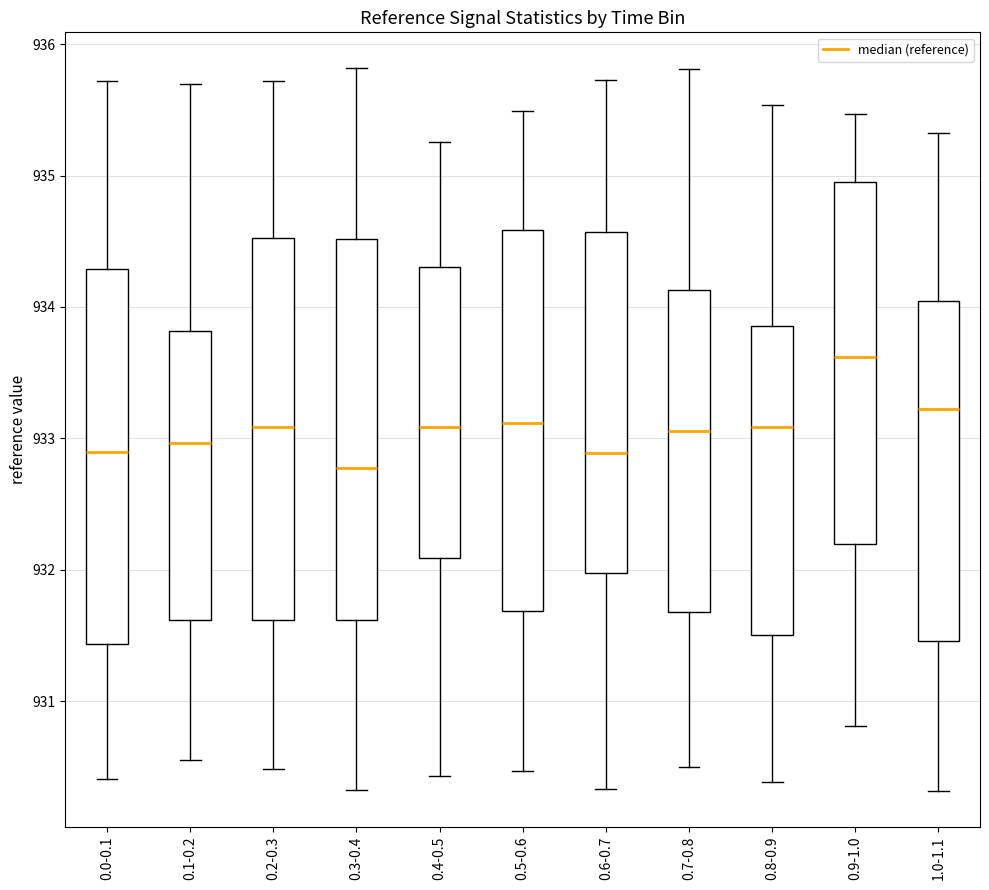

Reading left to right, transcribe this box plot: for each box, give where its median line is, the range the box spans, and where its two whiskers end, as read against the y-axis. The values are not printed on the chart, so give them approximately, as read against the axis.

0.0-0.1: median 932.9, box 931.4 to 934.3, whiskers 930.4 to 935.7
0.1-0.2: median 933.0, box 931.6 to 933.8, whiskers 930.5 to 935.7
0.2-0.3: median 933.1, box 931.6 to 934.5, whiskers 930.5 to 935.7
0.3-0.4: median 932.8, box 931.6 to 934.5, whiskers 930.3 to 935.8
0.4-0.5: median 933.1, box 932.1 to 934.3, whiskers 930.4 to 935.3
0.5-0.6: median 933.1, box 931.7 to 934.6, whiskers 930.5 to 935.5
0.6-0.7: median 932.9, box 932.0 to 934.6, whiskers 930.3 to 935.7
0.7-0.8: median 933.1, box 931.7 to 934.1, whiskers 930.5 to 935.8
0.8-0.9: median 933.1, box 931.5 to 933.9, whiskers 930.4 to 935.5
0.9-1.0: median 933.6, box 932.2 to 934.9, whiskers 930.8 to 935.5
1.0-1.1: median 933.2, box 931.5 to 934.0, whiskers 930.3 to 935.3